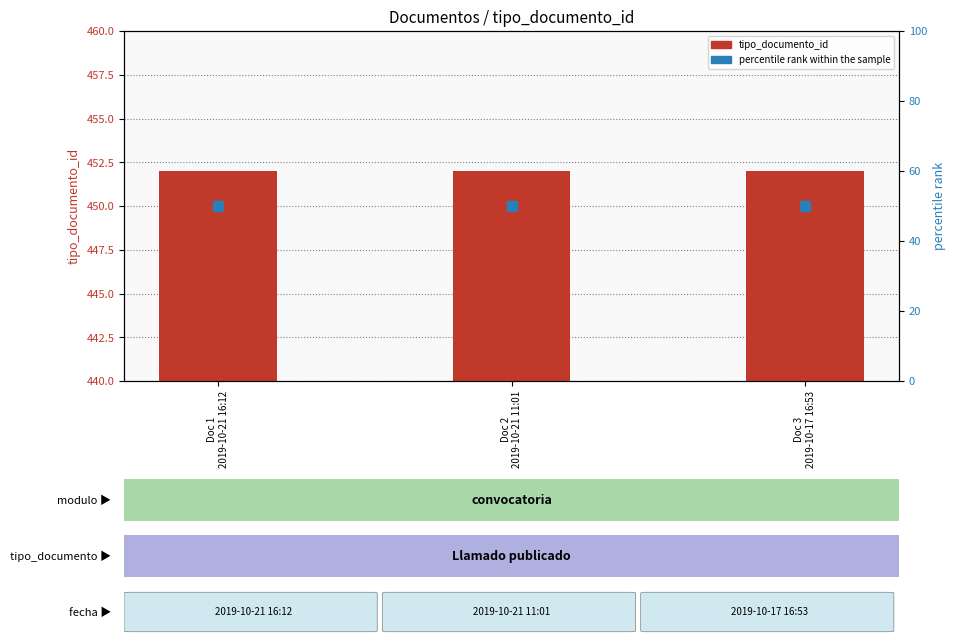

Which series has the largest total across all categories?

tipo_documento_id